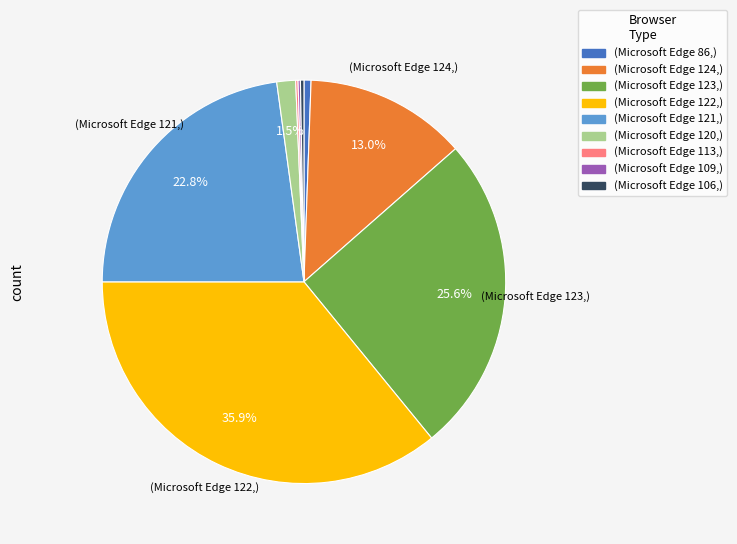

Does any single category account for the majority?

No